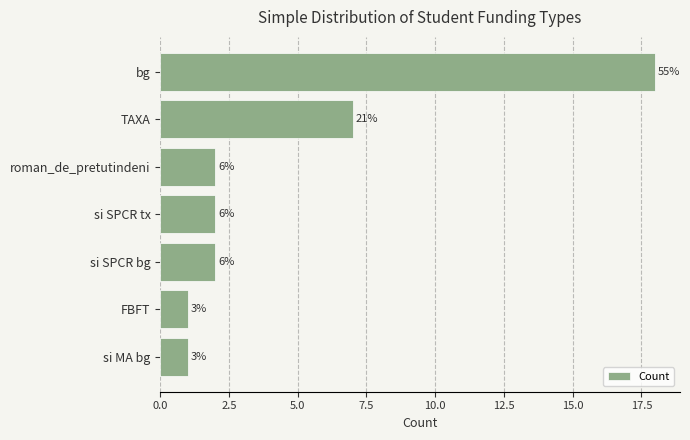

How many bars are there in total?

7